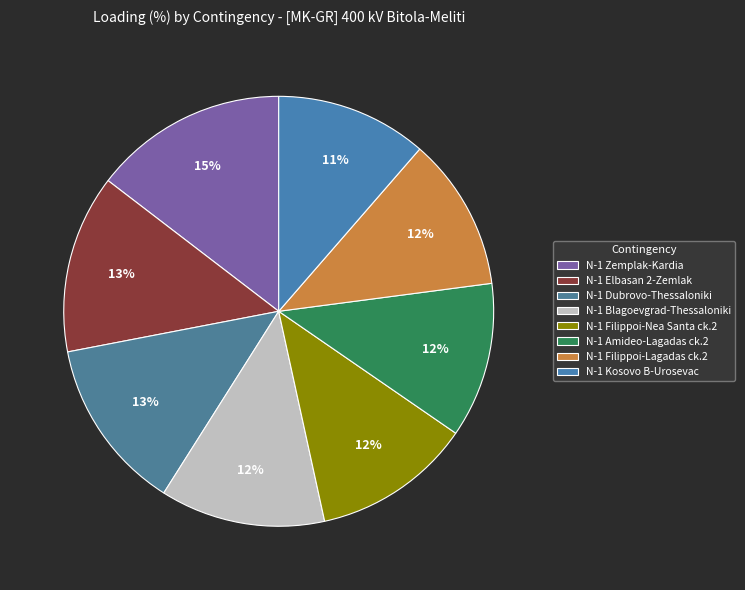

How many slices are in this pie chart?

8